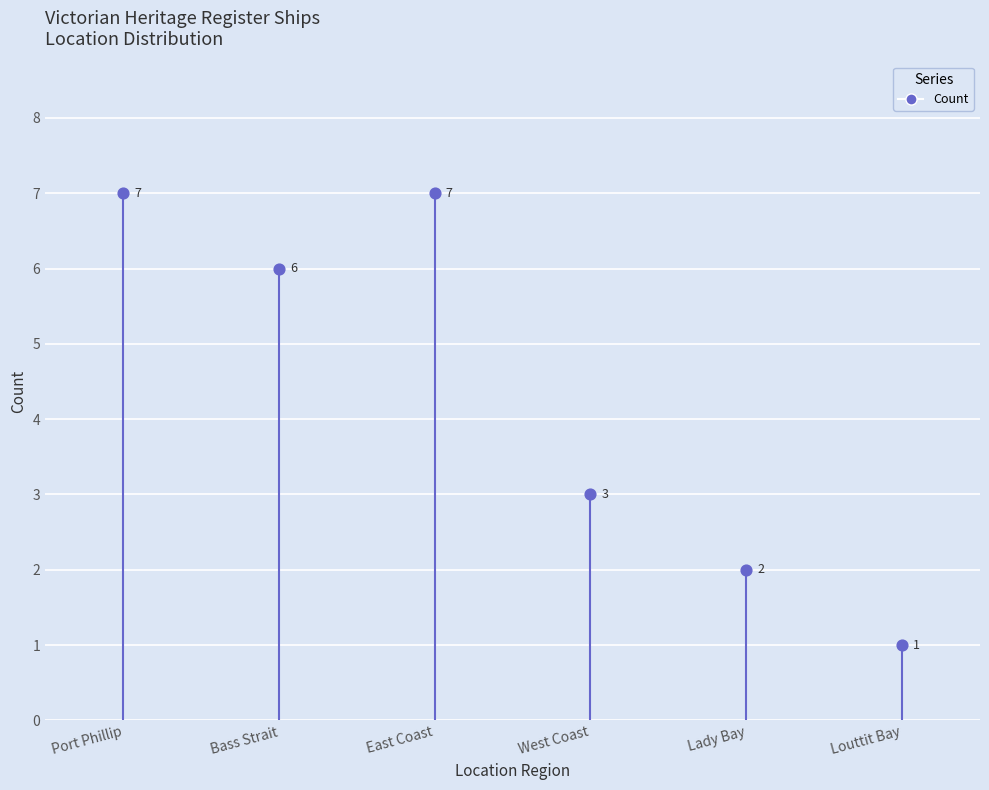

Which has a higher value, Louttit Bay or East Coast?

East Coast